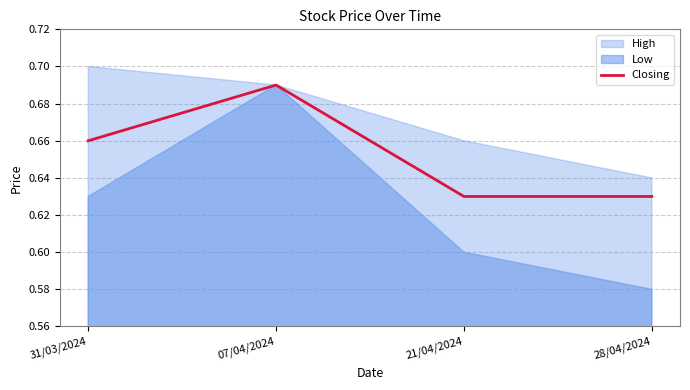

Count the Closing values in the range 0 to 1.

4